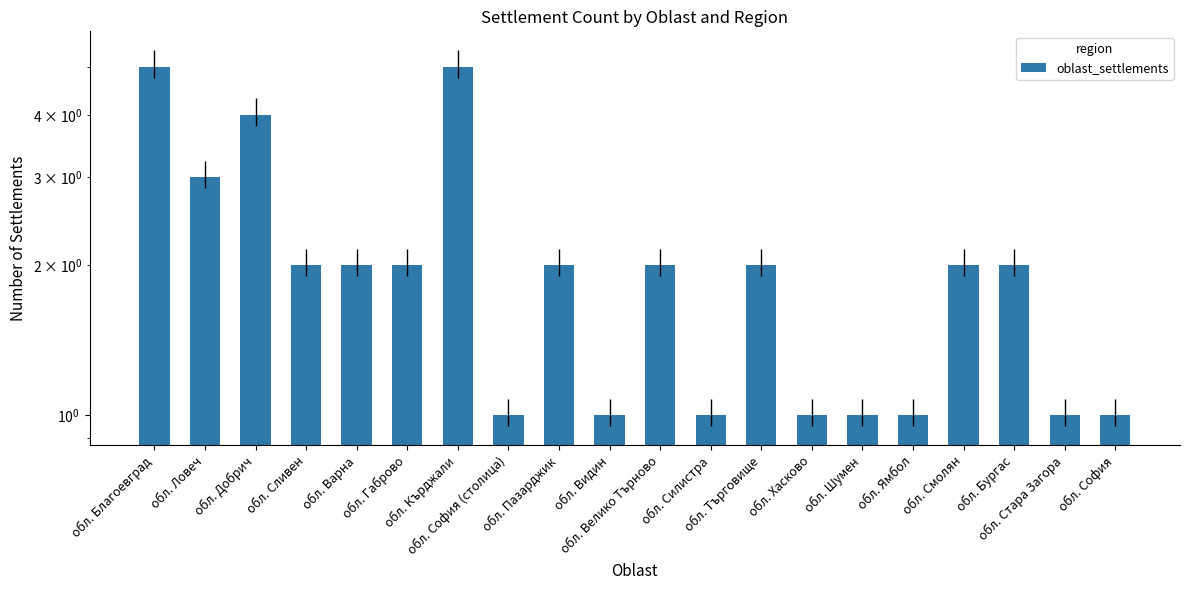

What is the ratio of the value at обл. Търговище to the value at обл. Добрич?

0.5